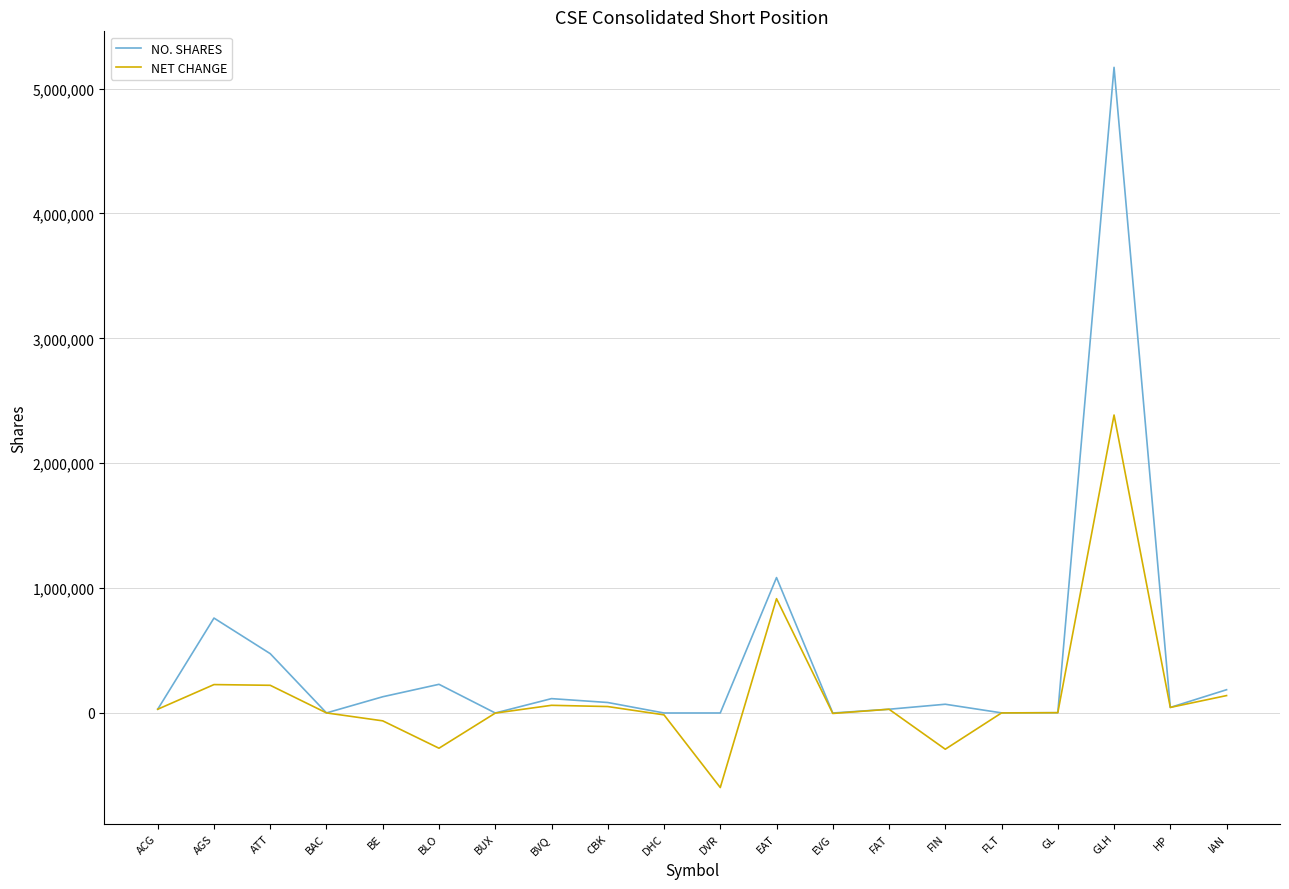

What is the average value of the NET CHANGE series?

142945